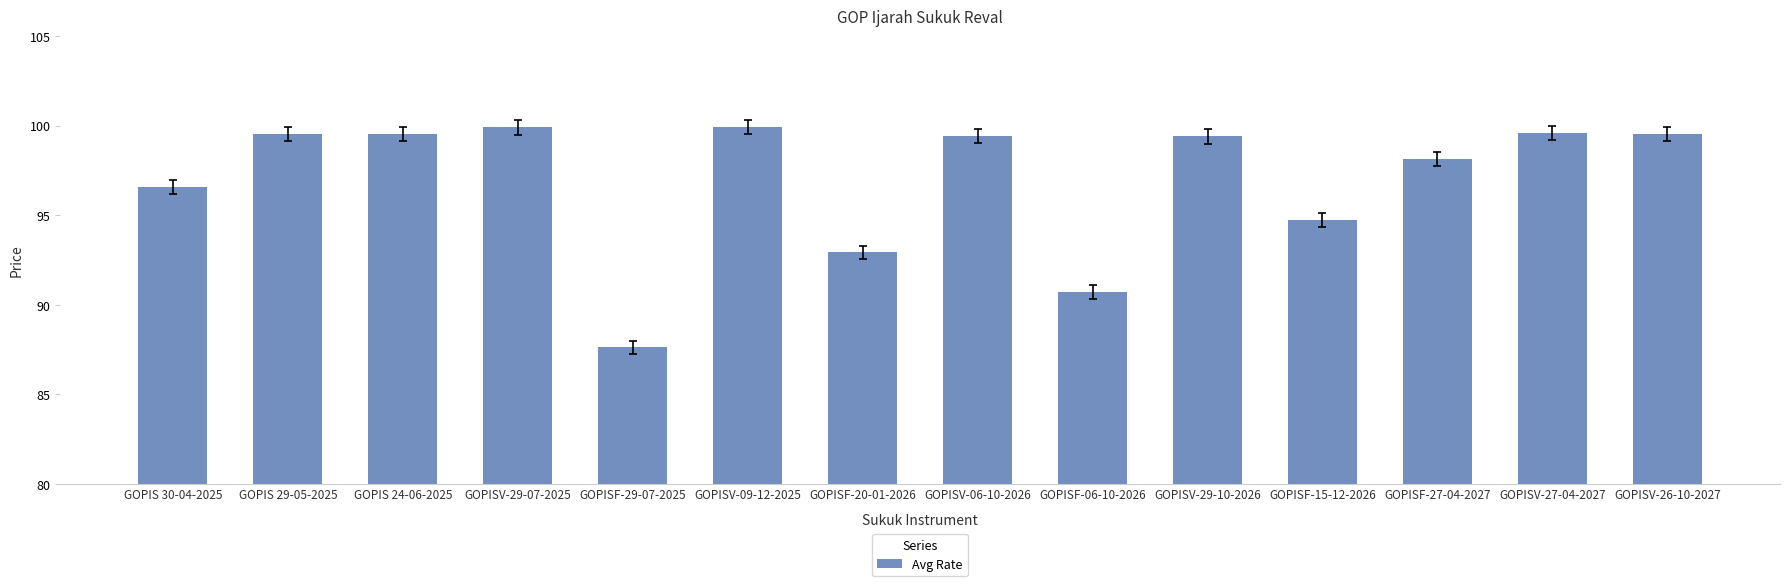

What is the sum of all values?

1357.5